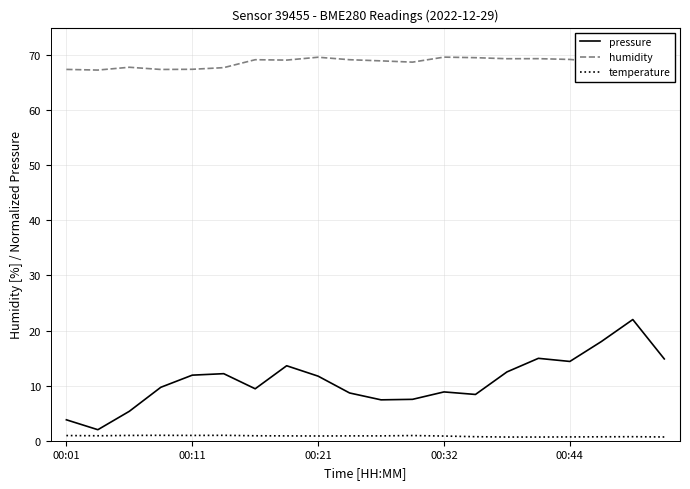

True or false: pressure and temperature cross at least once.

False